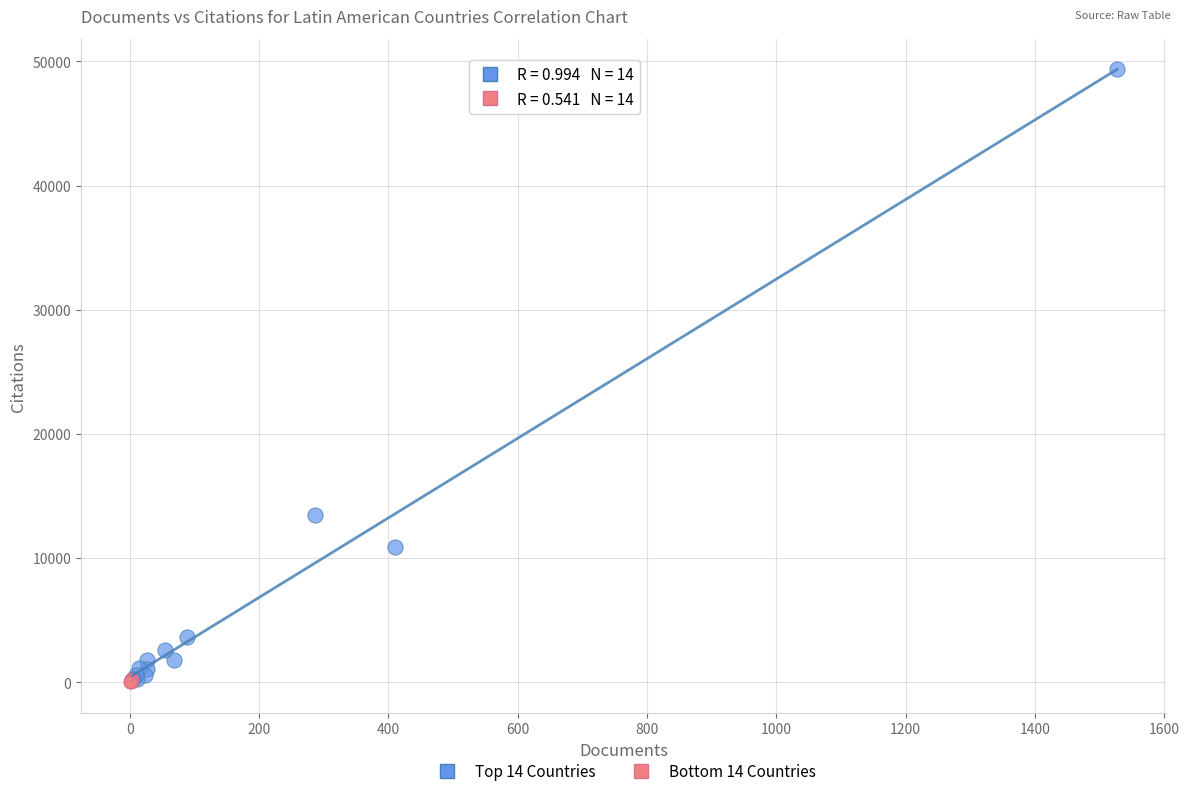

Which series reaches the maximum Y coordinate?

Top 14 Countries